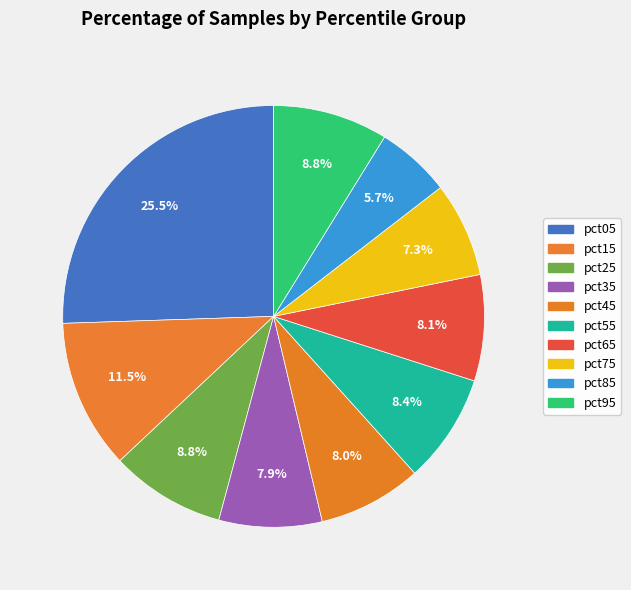

Which has a higher value, pct15 or pct05?

pct05